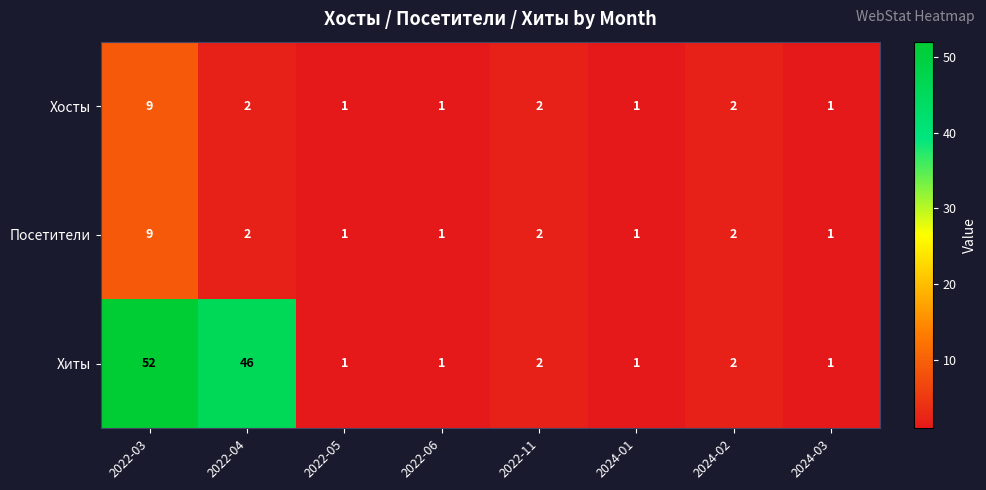

What value does the Хосты series have at 2022-03?

9